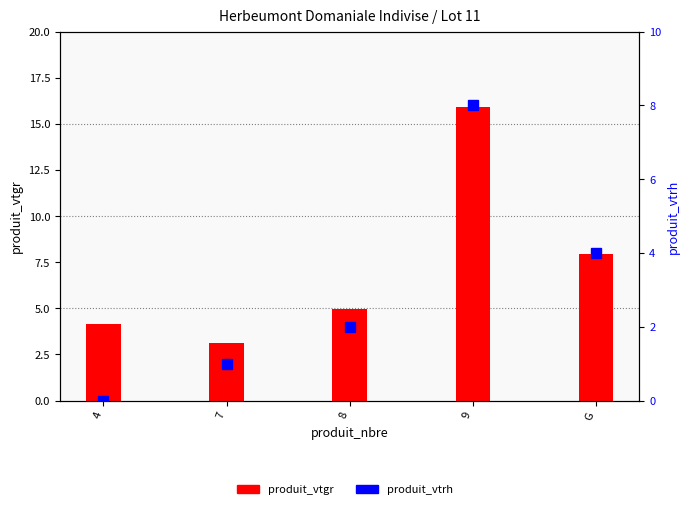

At which label is produit_vtrh closest to 4?

G